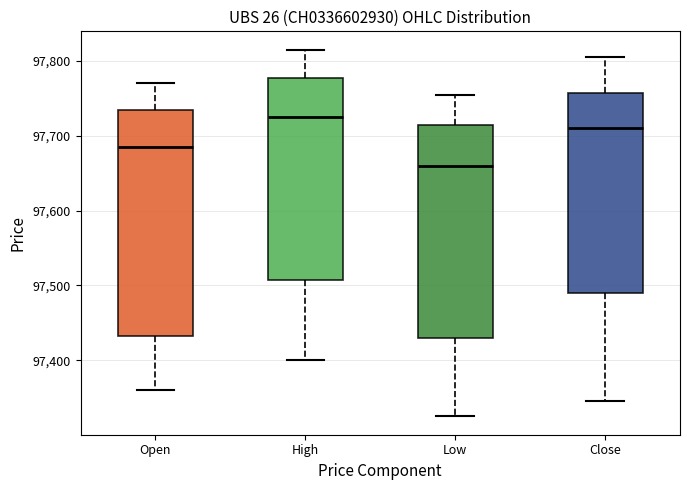

Reading left to right, transcribe this box plot: for each box, give where its median line is, the range the box spans, and where its two whiskers end, as read against the y-axis. The values are not printed on the chart, so give them approximately, as read against the axis.

Open: median 97690, box 97430 to 97740, whiskers 97360 to 97770
High: median 97730, box 97510 to 97780, whiskers 97400 to 97820
Low: median 97660, box 97430 to 97720, whiskers 97330 to 97760
Close: median 97710, box 97490 to 97760, whiskers 97350 to 97810